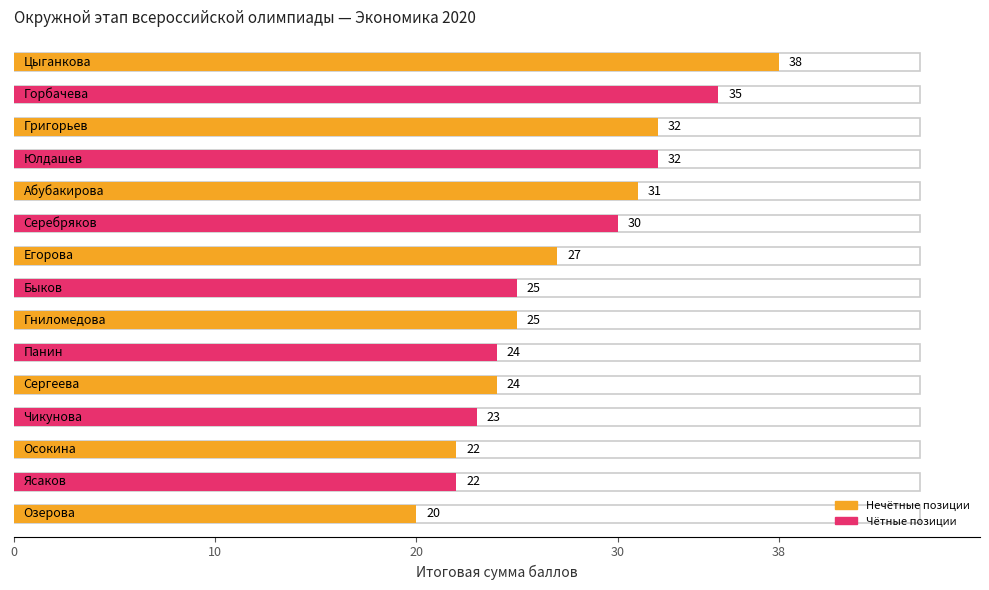

What is the average value?

27